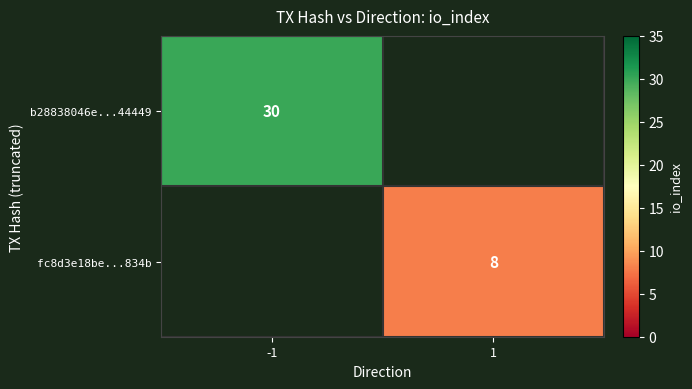

True or false: b28838046e...44449 has a value of 19 at -1.

False